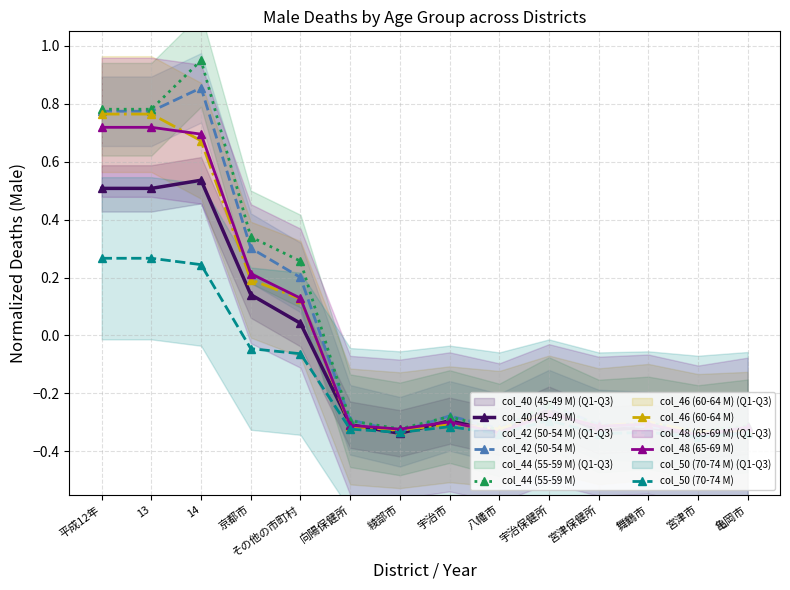

Between その他の市町村 and 向陽保健所, which is larger?

その他の市町村